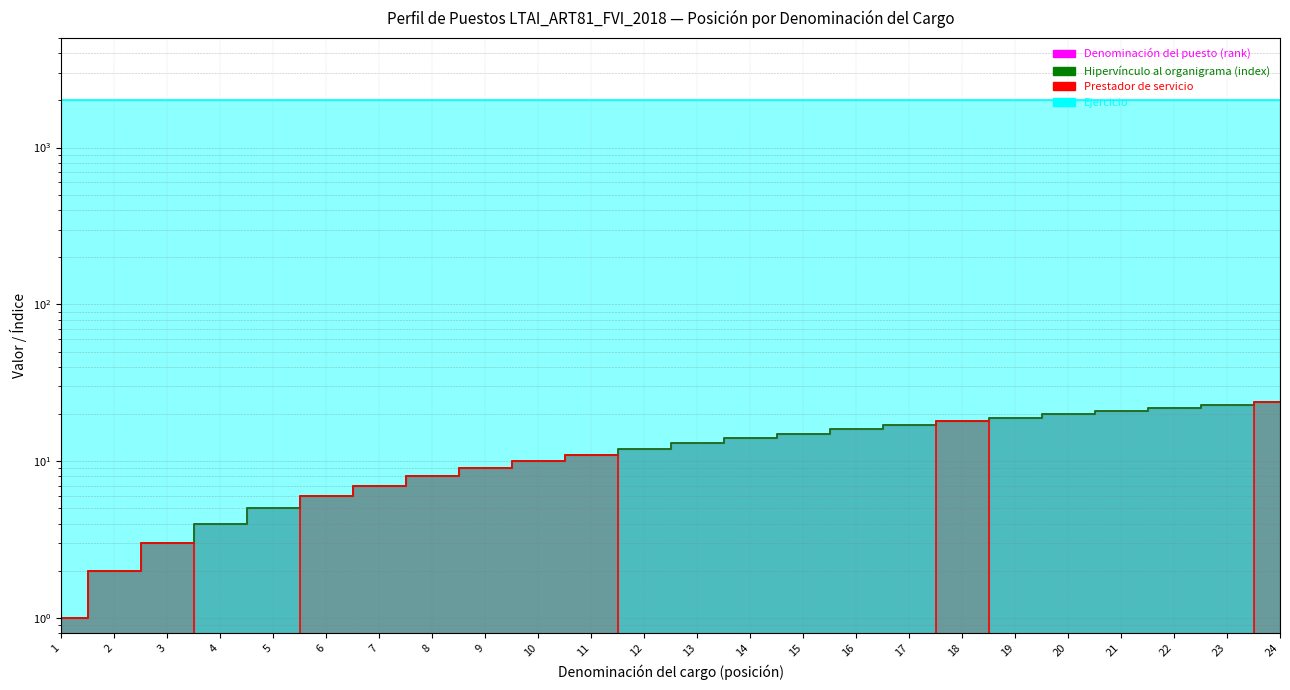

How many data points in Denominación del puesto (rank) are less than 13?

12